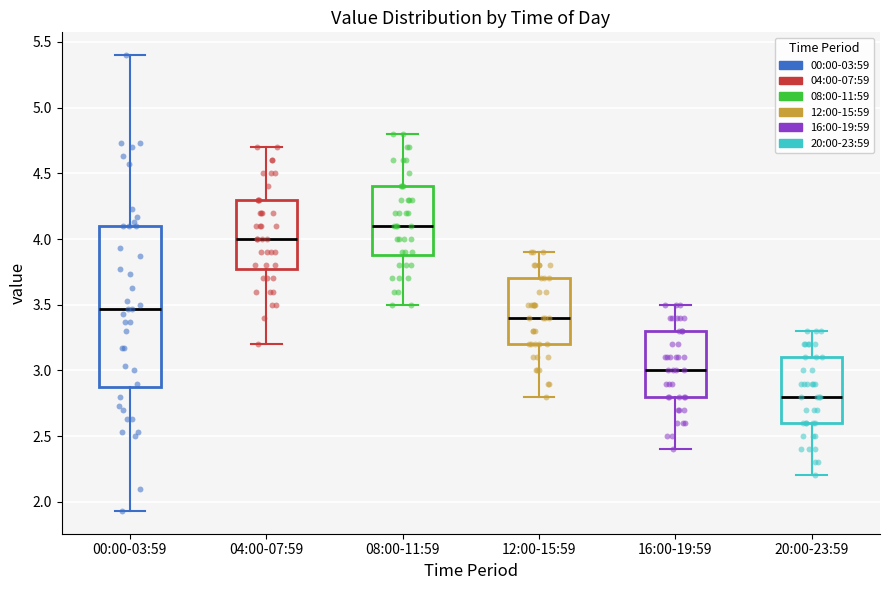

Reading left to right, transcribe this box plot: for each box, give where its median line is, the range the box spans, and where its two whiskers end, as read against the y-axis. The values are not printed on the chart, so give them approximately, as read against the axis.

00:00-03:59: median 3.45, box 2.90 to 4.10, whiskers 1.95 to 5.40
04:00-07:59: median 4.00, box 3.80 to 4.30, whiskers 3.20 to 4.70
08:00-11:59: median 4.10, box 3.90 to 4.40, whiskers 3.50 to 4.80
12:00-15:59: median 3.40, box 3.20 to 3.70, whiskers 2.80 to 3.90
16:00-19:59: median 3.00, box 2.80 to 3.30, whiskers 2.40 to 3.50
20:00-23:59: median 2.80, box 2.60 to 3.10, whiskers 2.20 to 3.30